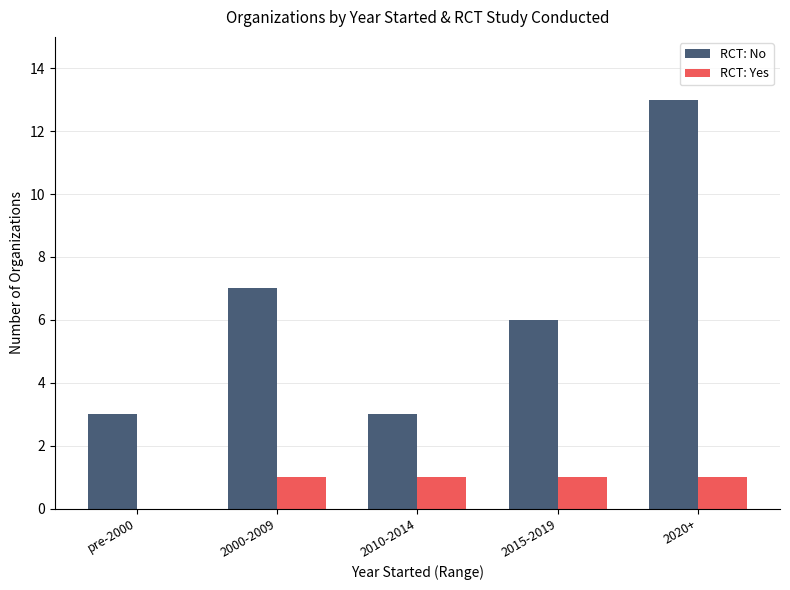

At which category is the sum across all series the highest?

2020+